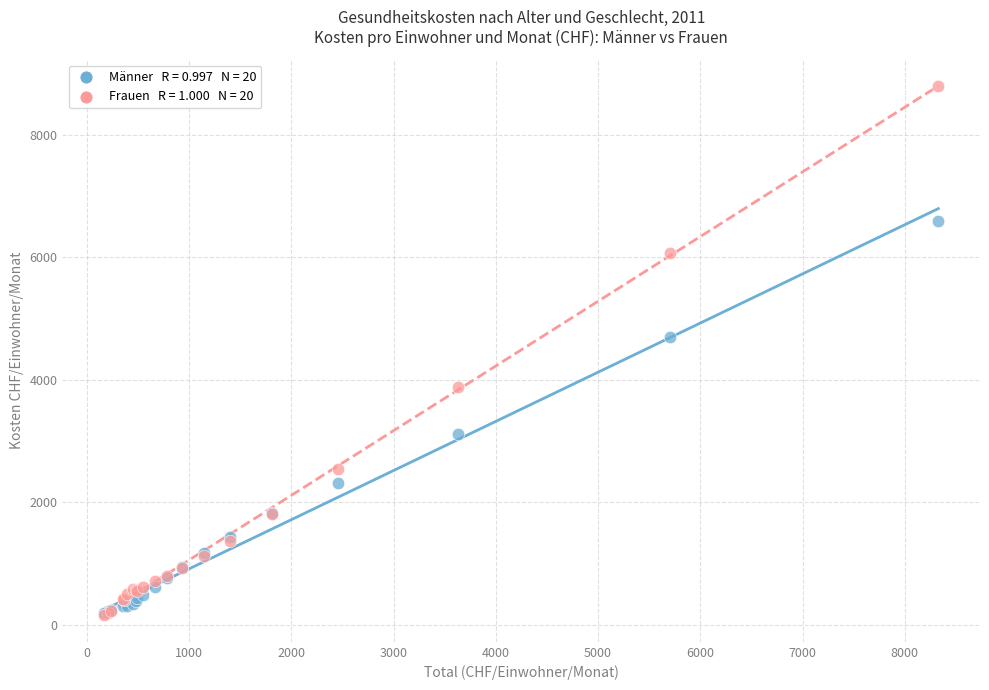

Across all series, what Y value is closest to 4472?

4700.0